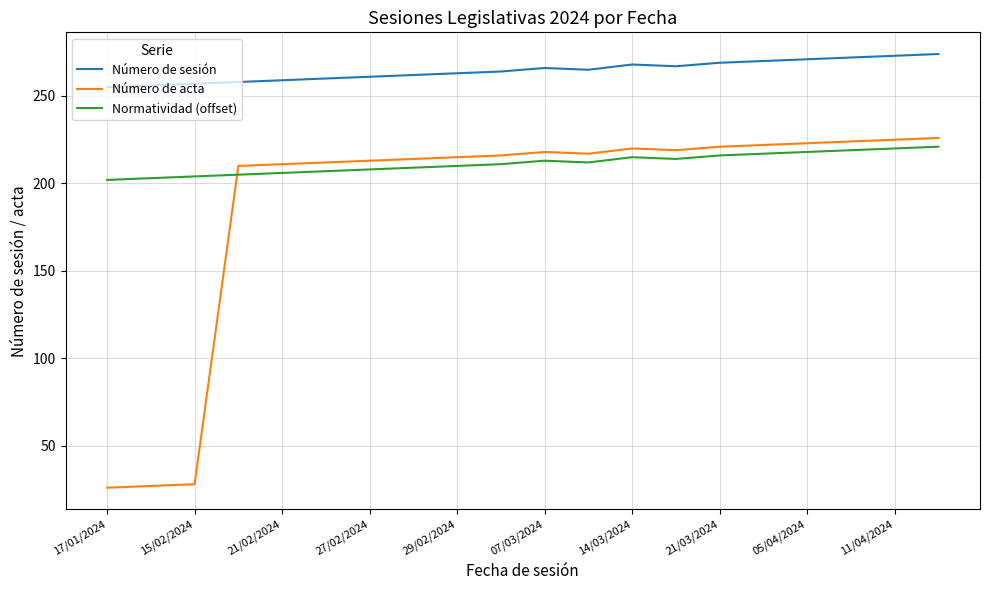

What is the maximum value for Número de acta?

226